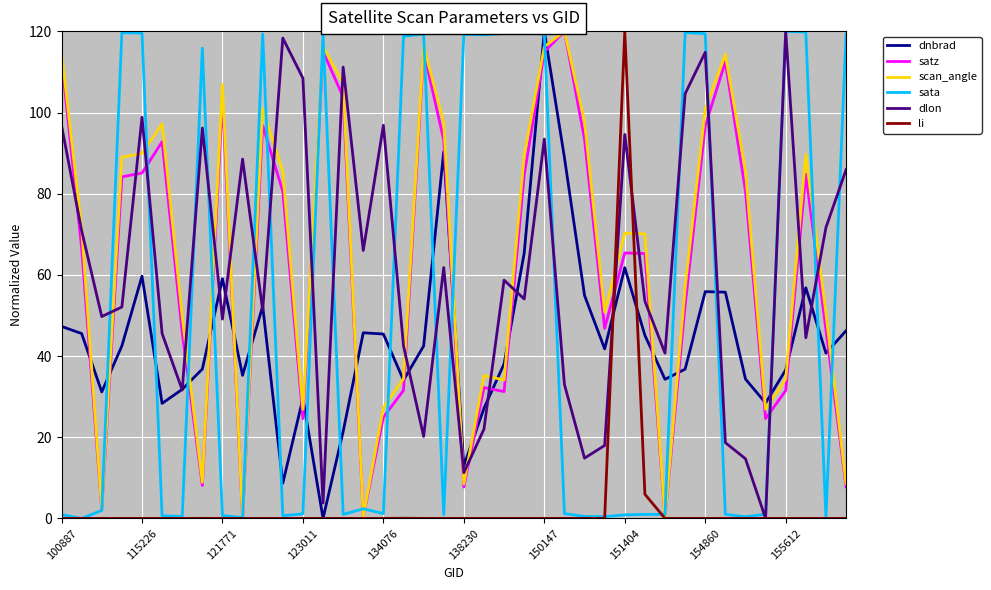

What is the maximum value shown in the chart?

120.0